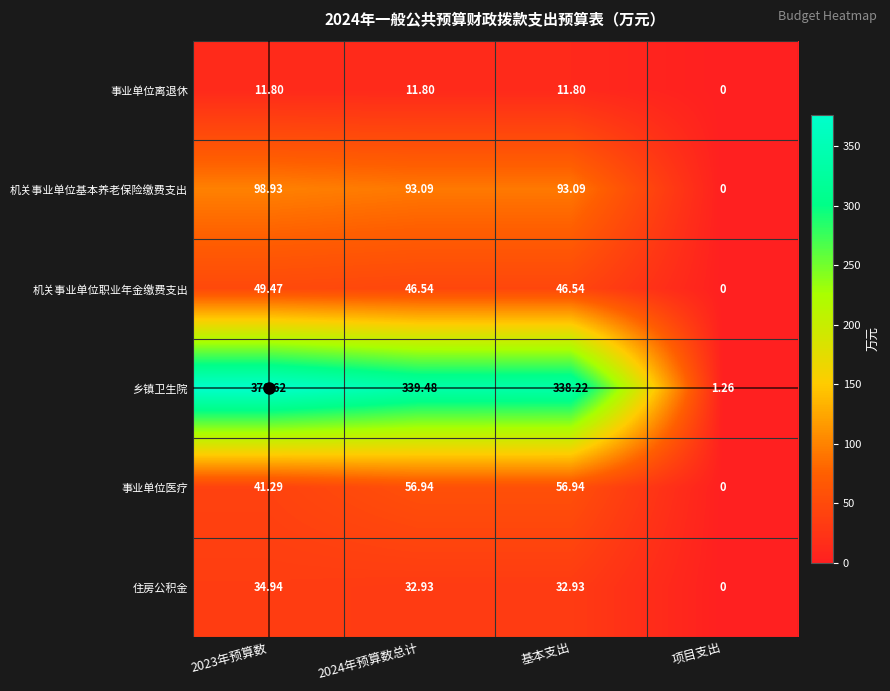

Rank the series by their maximum value, from lowest to highest.

事业单位离退休, 住房公积金, 机关事业单位职业年金缴费支出, 事业单位医疗, 机关事业单位基本养老保险缴费支出, 乡镇卫生院